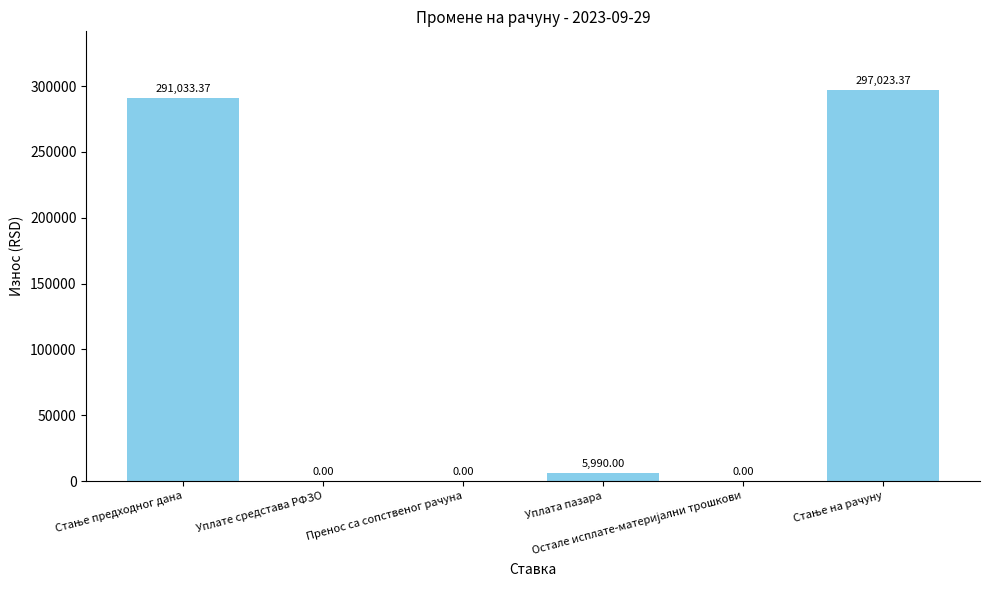

At which label is the value closest to 148511?

Уплата пазара